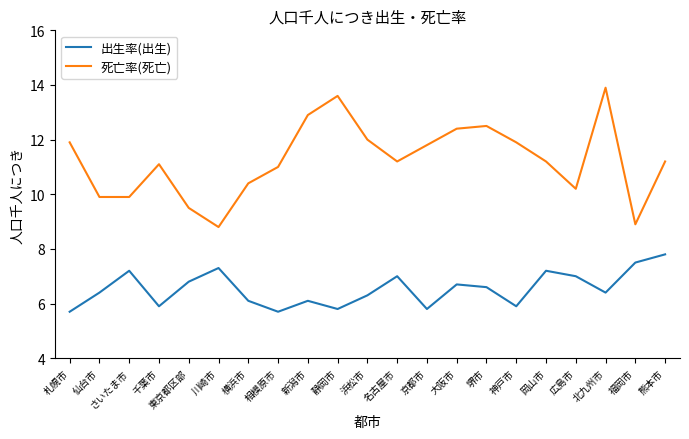

Does the chart have visible grid lines?

No